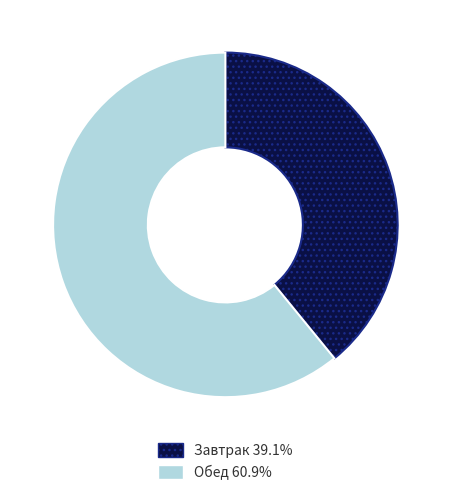

The Завтрак slice represents 39% of the pie. True or false?

True